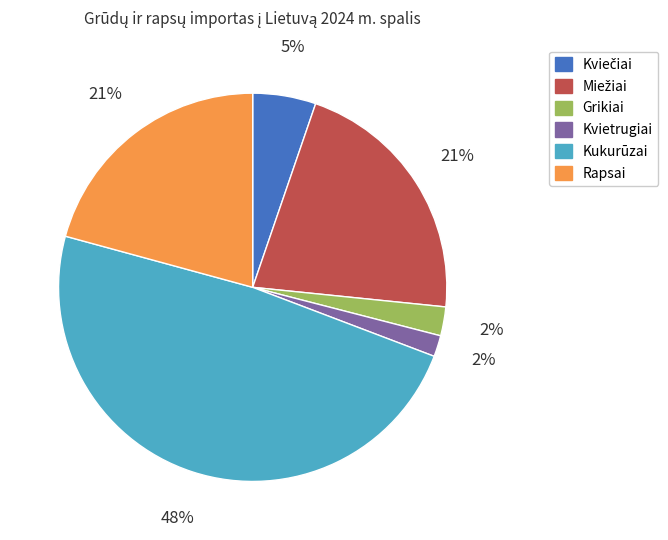

To the nearest percent, what portion does Kukurūzai represent?

48%